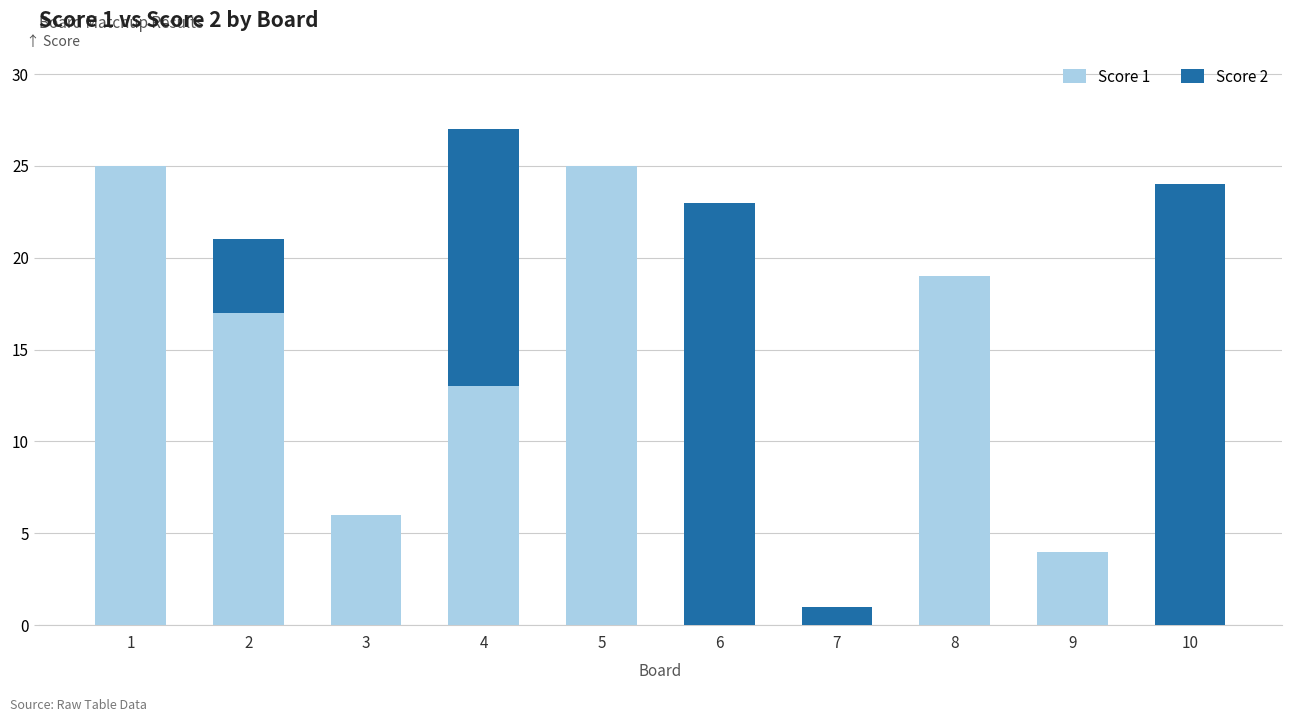

Reading right to left, what are the values for Score 1?

10=0	9=4	8=19	7=0	6=0	5=25	4=13	3=6	2=17	1=25